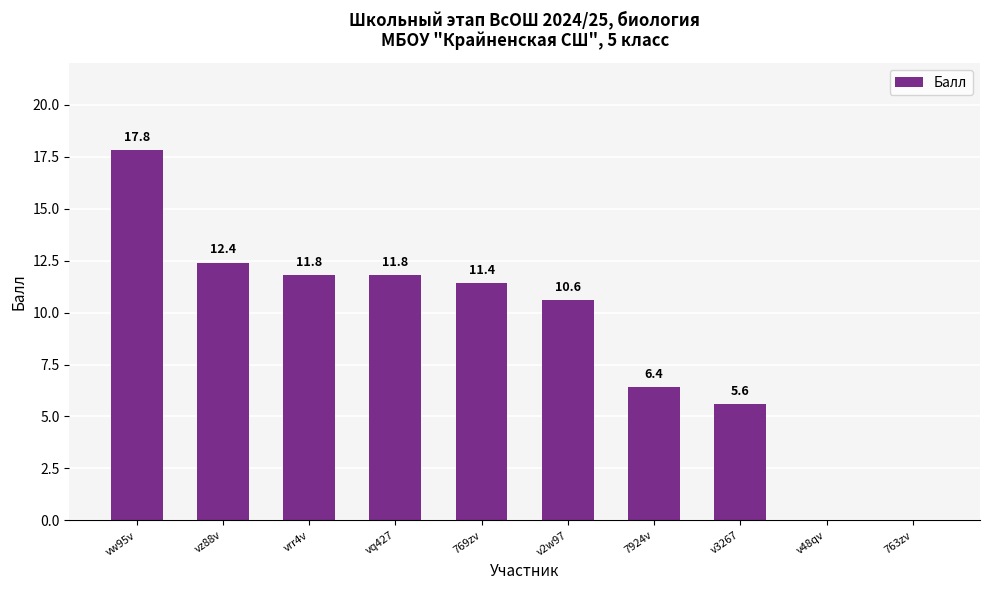

True or false: the data shows 3.8 at v3267.

False